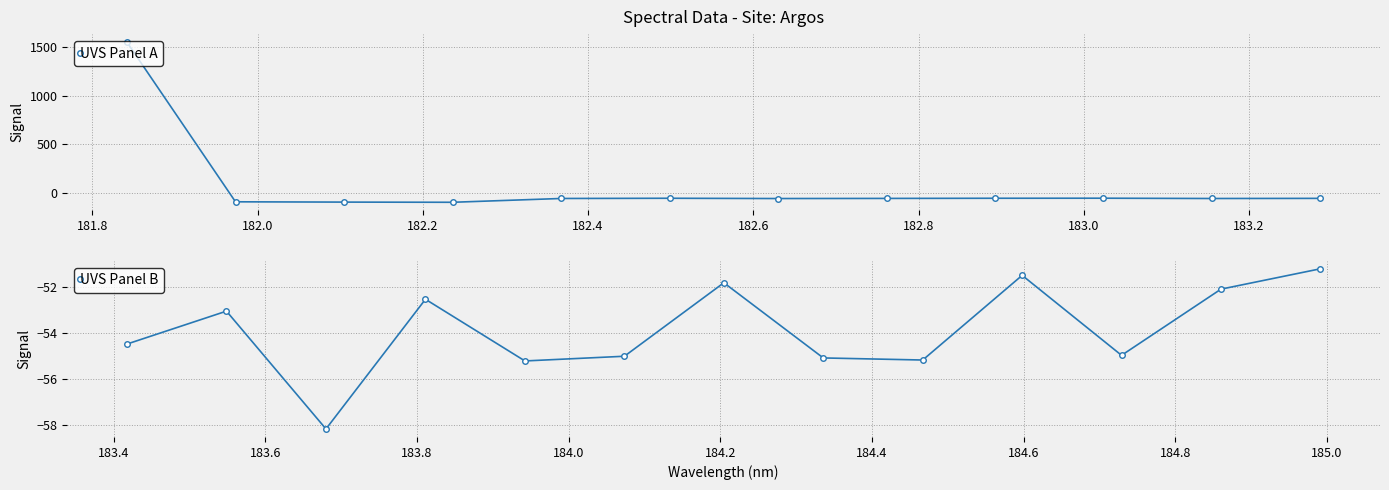

How many points are lower than both their immediate neighbors (excluding endpoints)?

7